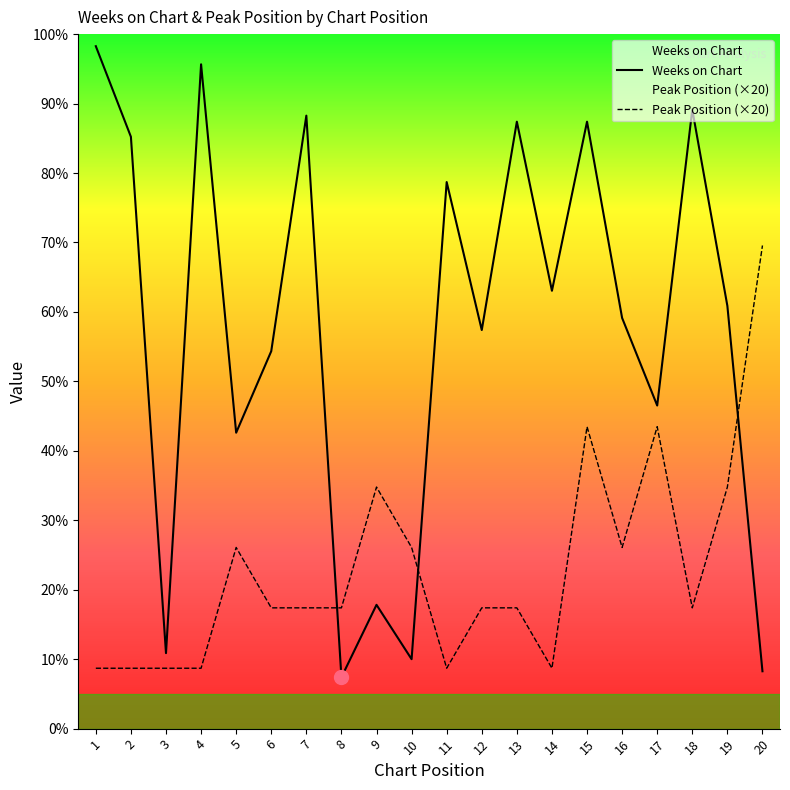

Where is the first local maximum for Peak Position?

5